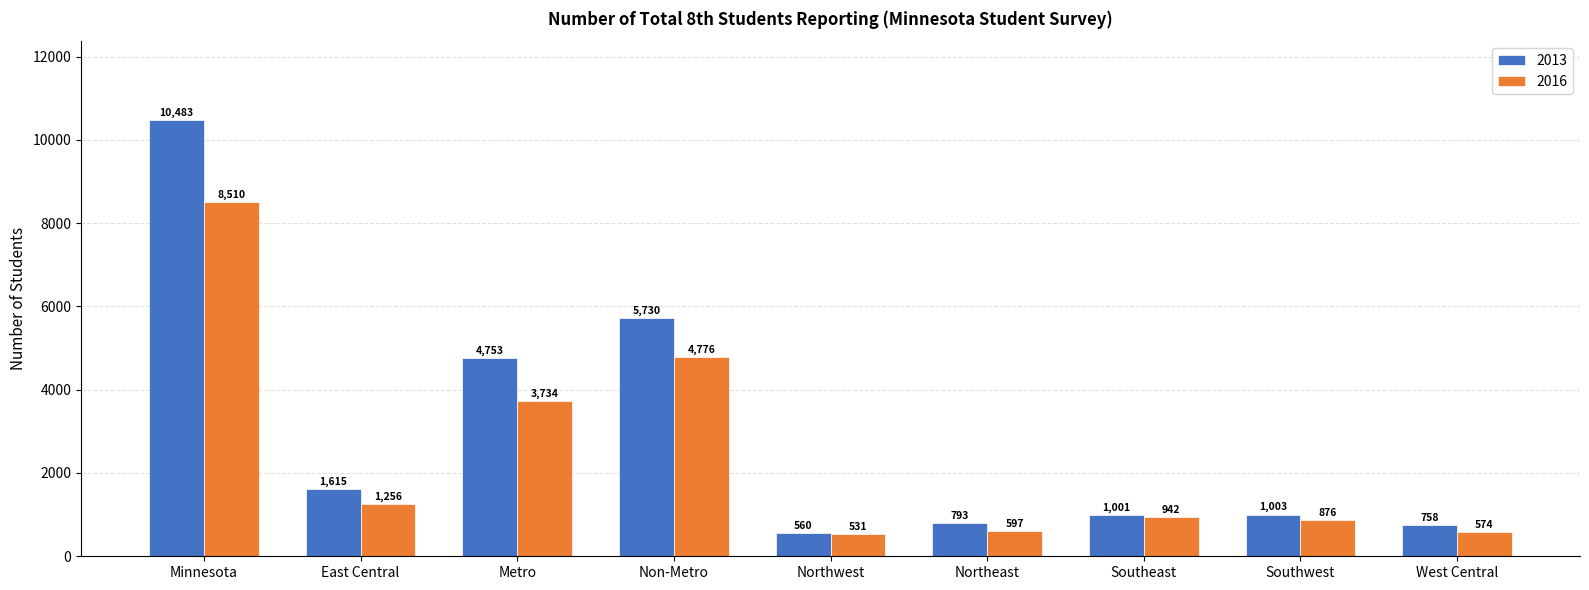

Reading left to right, what are all the values shown in this chart?

2013: 10483	1615	4753	5730	560	793	1001	1003	758
2016: 8510	1256	3734	4776	531	597	942	876	574